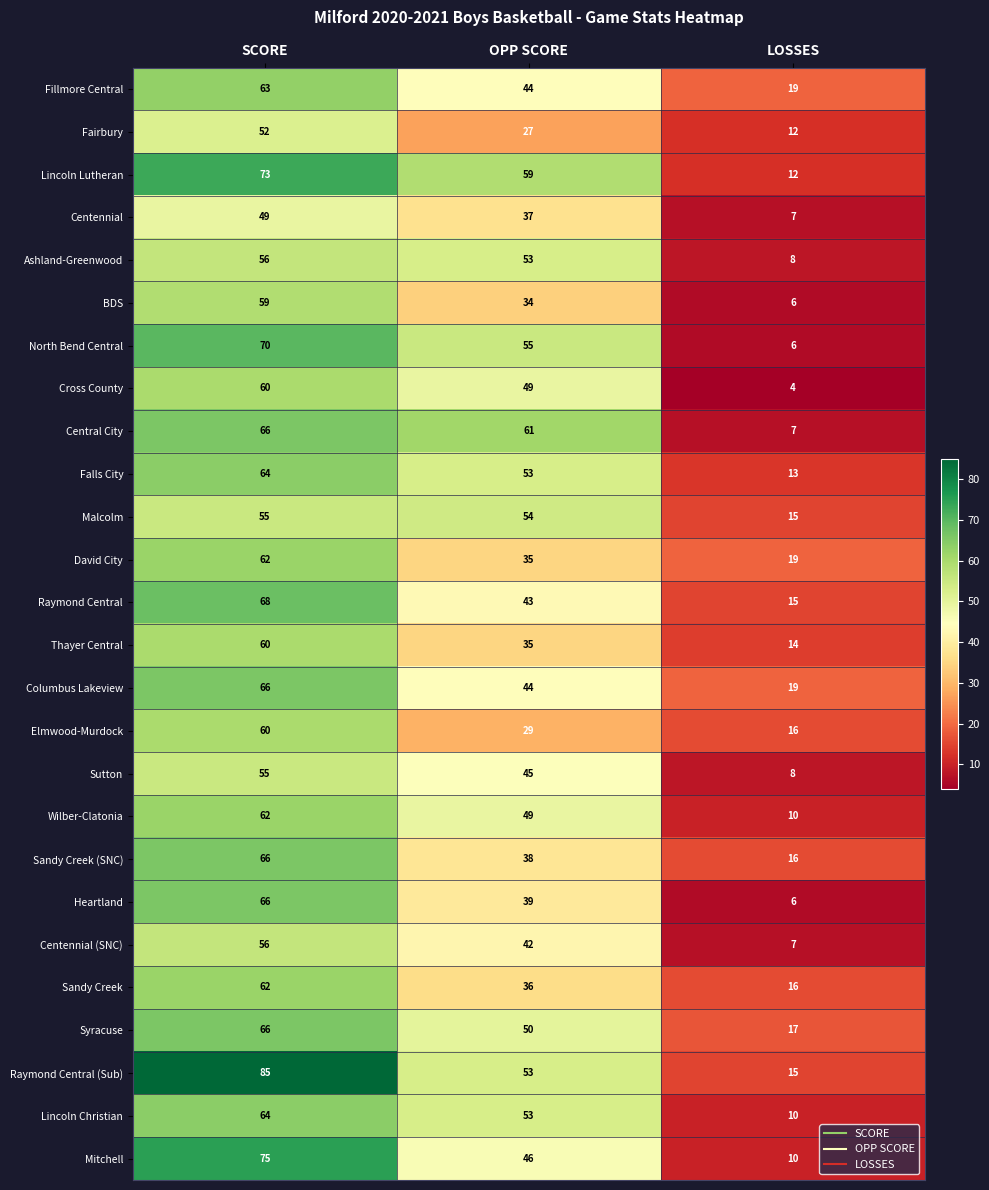

The value of Sandy Creek (SNC) at SCORE is 118. True or false?

False